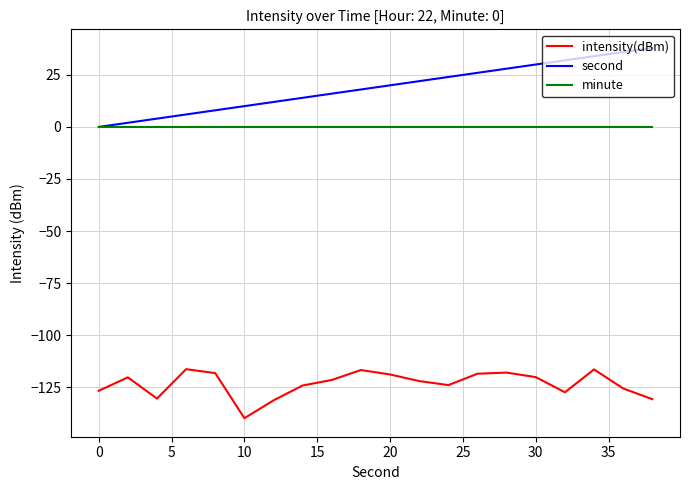

How many lines are shown in the chart?

3